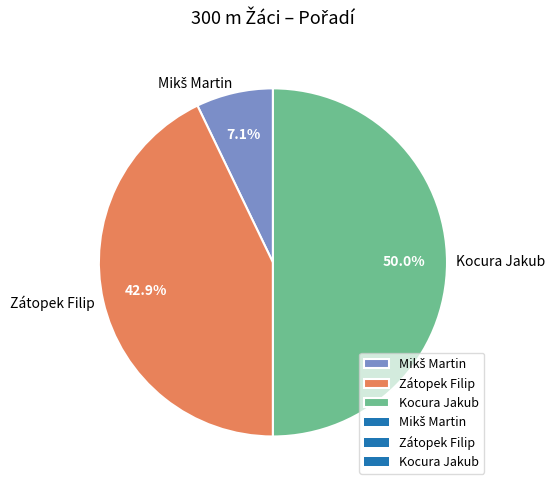

To the nearest percent, what is the average slice percentage?

33%